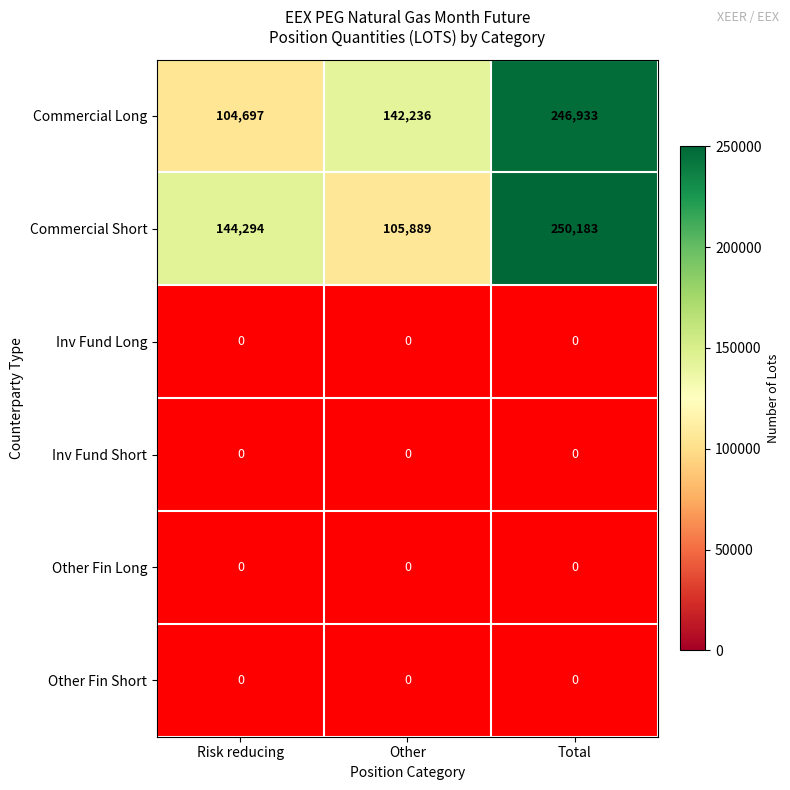

What is the sum of all Commercial Short values?

500366